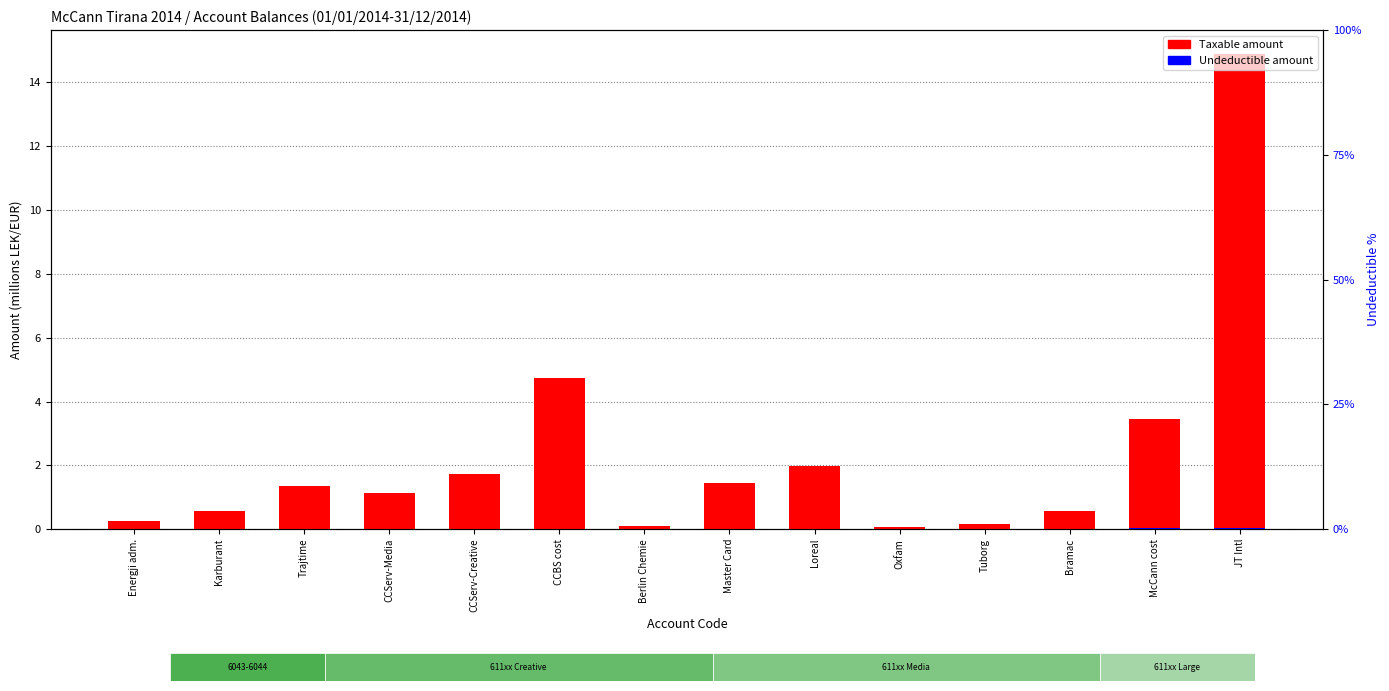

True or false: Taxable amount has a value of 0.7 at Trajtime.

False